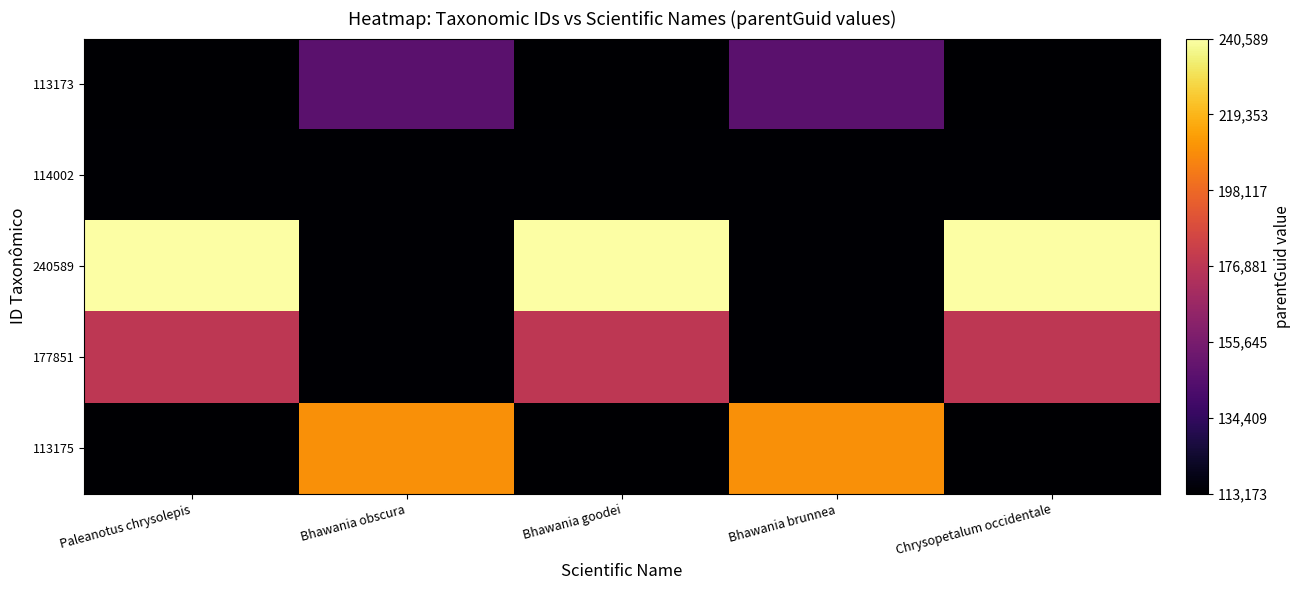

Reading left to right, extract all data points from this chart.

113173: Paleanotus chrysolepis=113173	Bhawania obscura=146375	Bhawania goodei=113173	Bhawania brunnea=146375	Chrysopetalum occidentale=113173
114002: Paleanotus chrysolepis=114002	Bhawania obscura=114008	Bhawania goodei=114002	Bhawania brunnea=114008	Chrysopetalum occidentale=114002
240589: Paleanotus chrysolepis=240589	Bhawania obscura=114008	Bhawania goodei=240589	Bhawania brunnea=114008	Chrysopetalum occidentale=240589
177851: Paleanotus chrysolepis=177851	Bhawania obscura=114008	Bhawania goodei=177851	Bhawania brunnea=114008	Chrysopetalum occidentale=177851
113175: Paleanotus chrysolepis=113175	Bhawania obscura=209325	Bhawania goodei=113175	Bhawania brunnea=209325	Chrysopetalum occidentale=113175